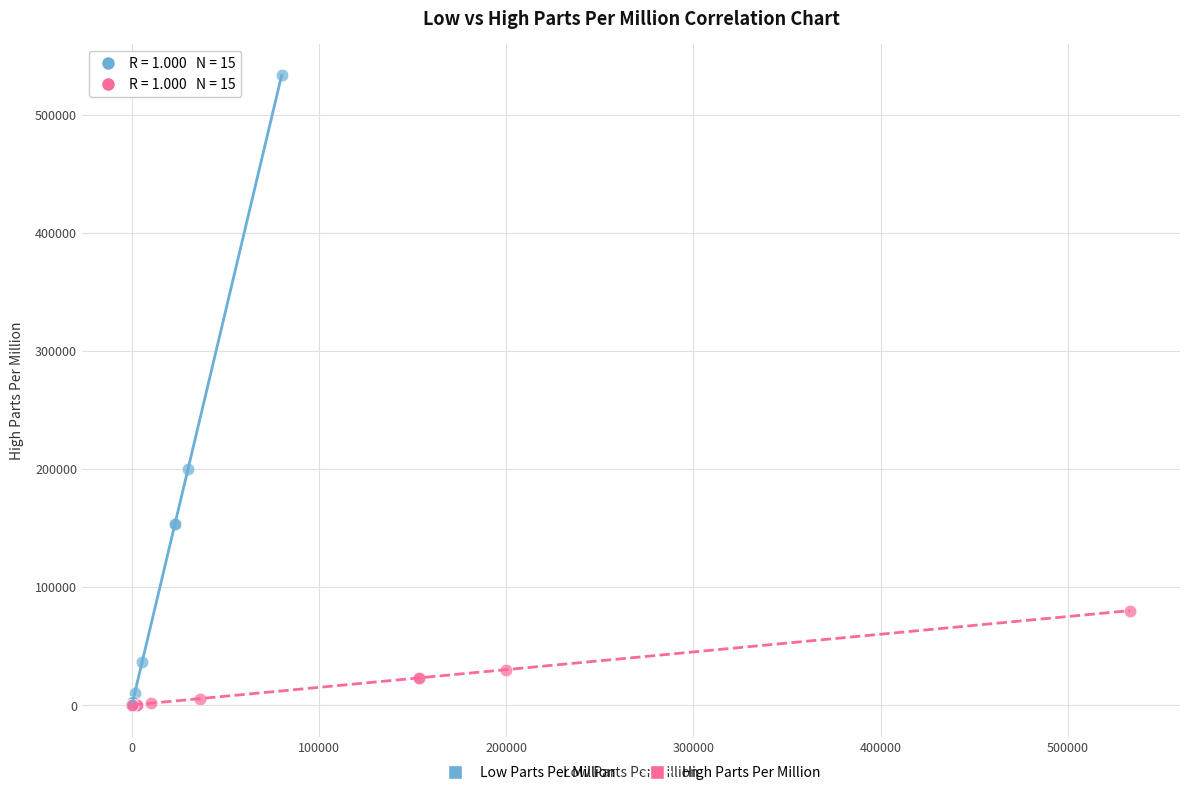

Which series has the largest Y range (max minus min)?

Low Parts Per Million